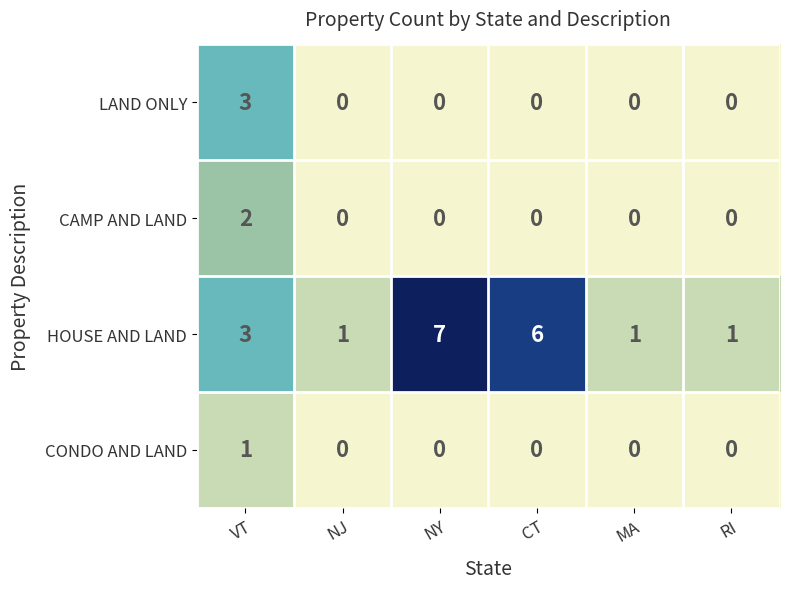

Which series changed the most between VT and NY?

HOUSE AND LAND